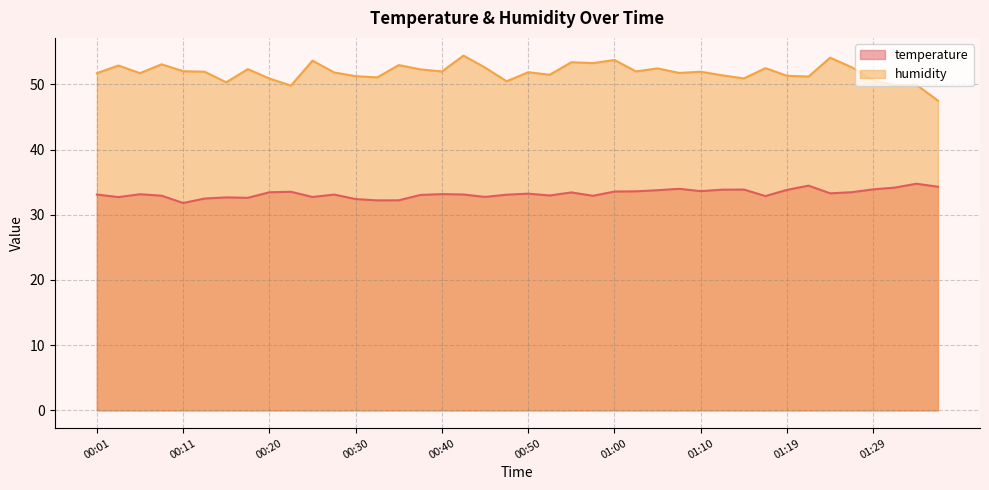

Rank the series by their maximum value, from lowest to highest.

temperature, humidity